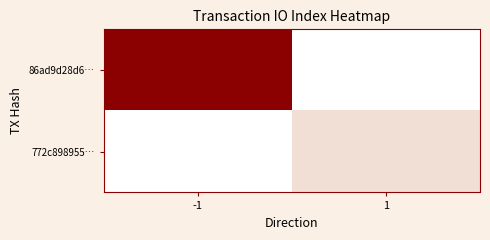

Which category has the highest value in the 86ad9d28d6… series?

-1